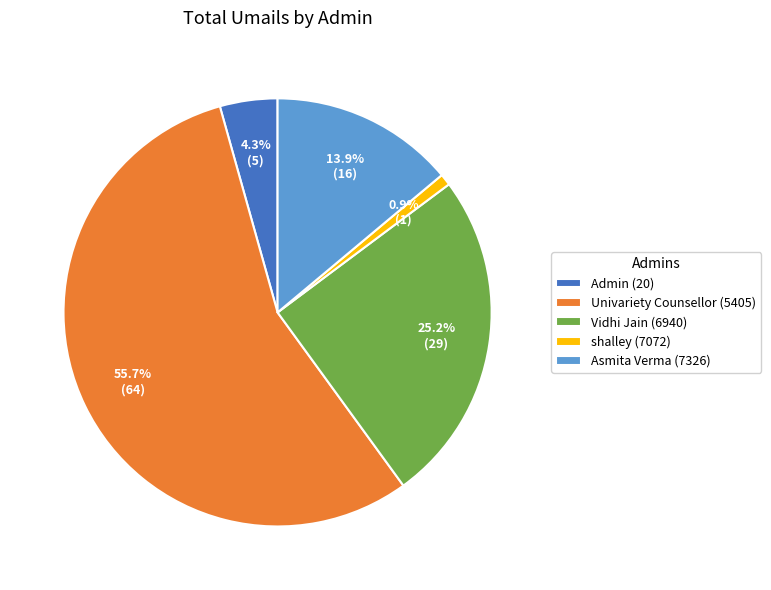

To the nearest percent, what percentage of the pie is Univariety Counsellor (5405)?

56%